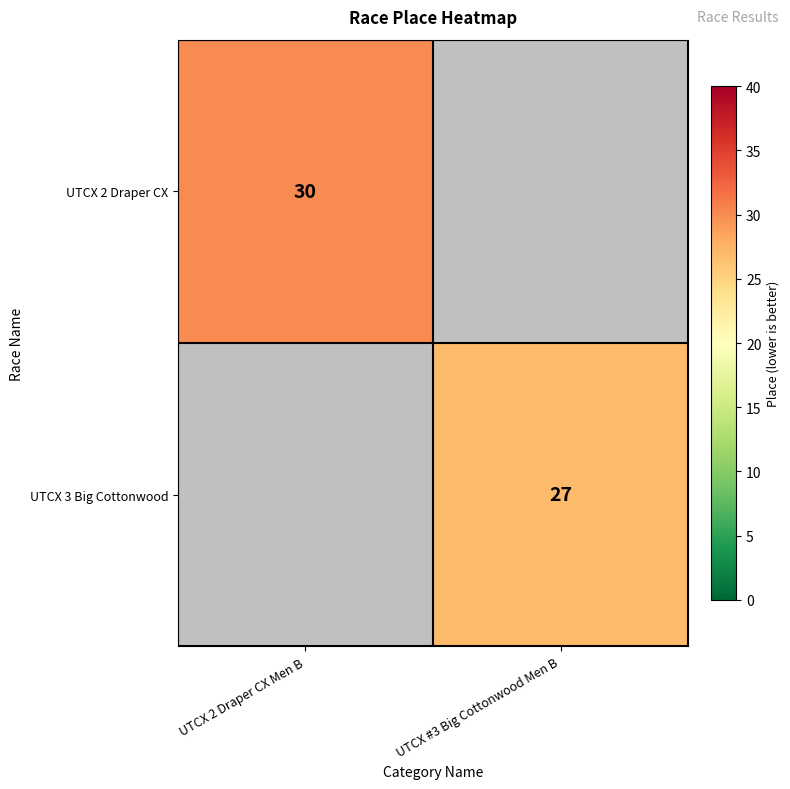

The UTCX 3 Big Cottonwood series shows 27 at UTCX #3 Big Cottonwood Men B. True or false?

True